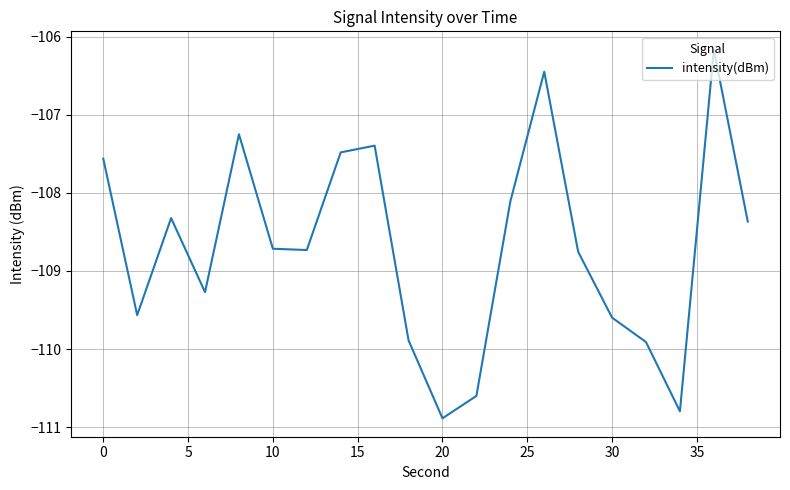

What is the difference between the maximum and minimum values?

4.7